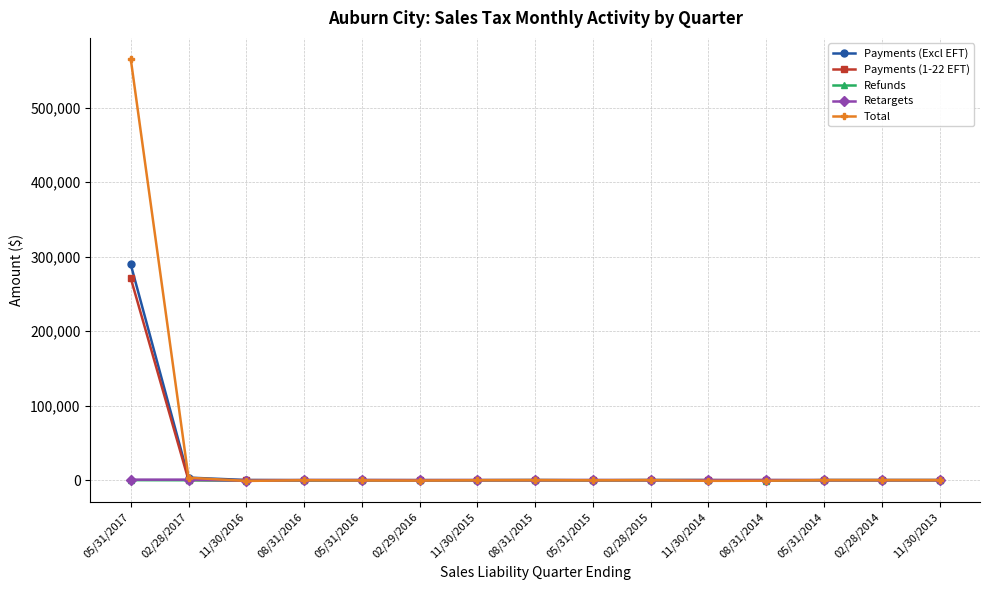

Is it true that Payments (Excl EFT) equals 3390.6 at 02/28/2017?

True